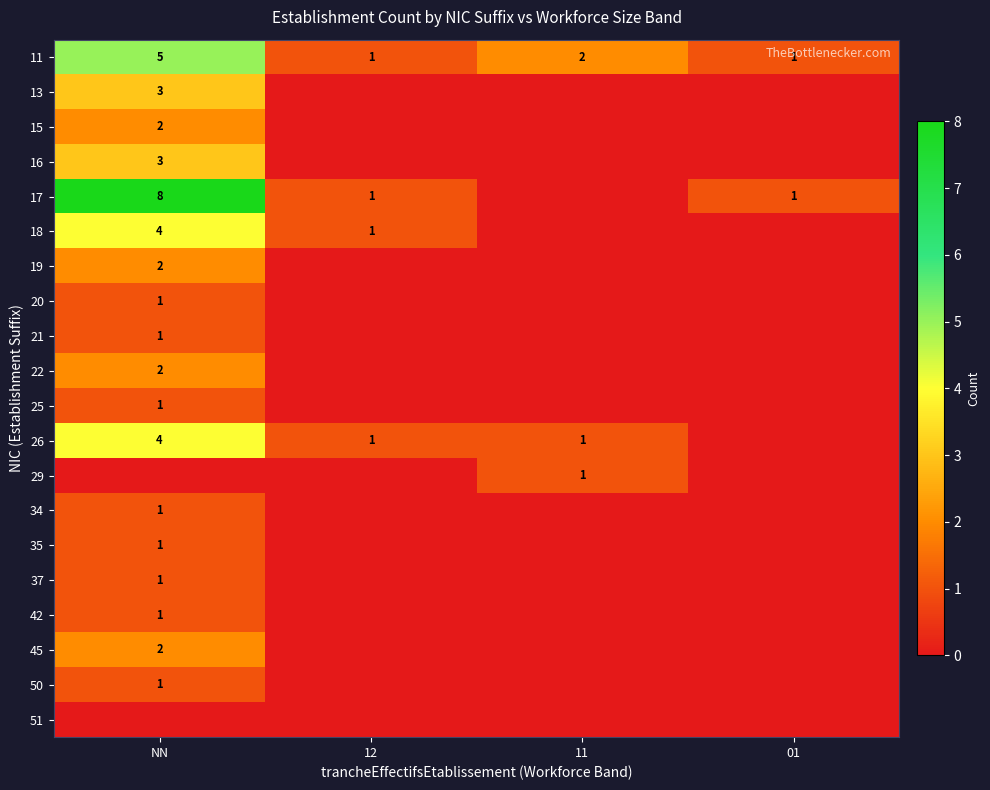

Between 01 and NN, which is larger?

NN